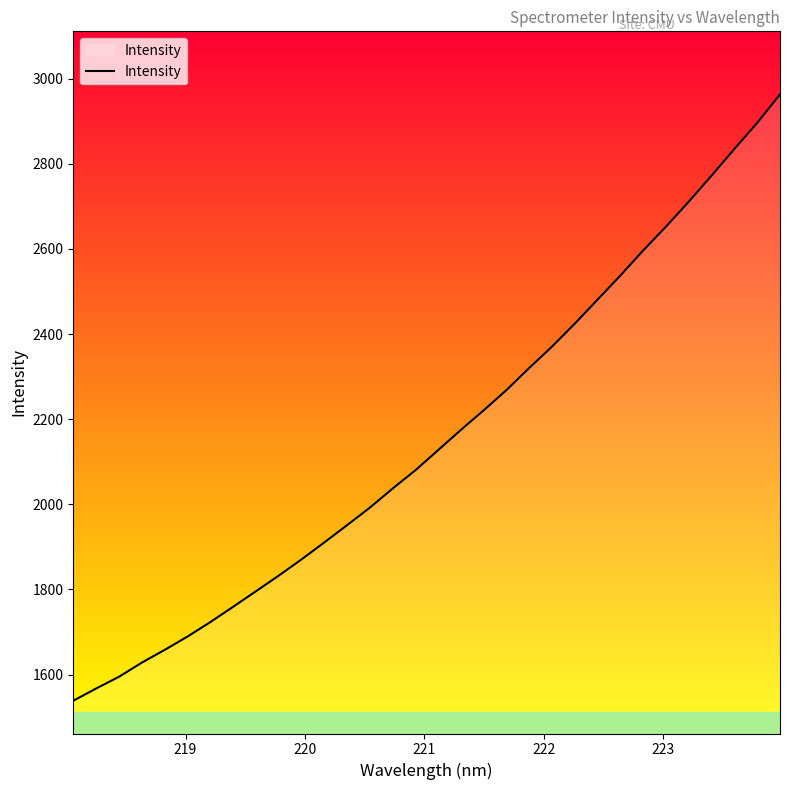

What is the maximum value shown in the chart?

2963.0